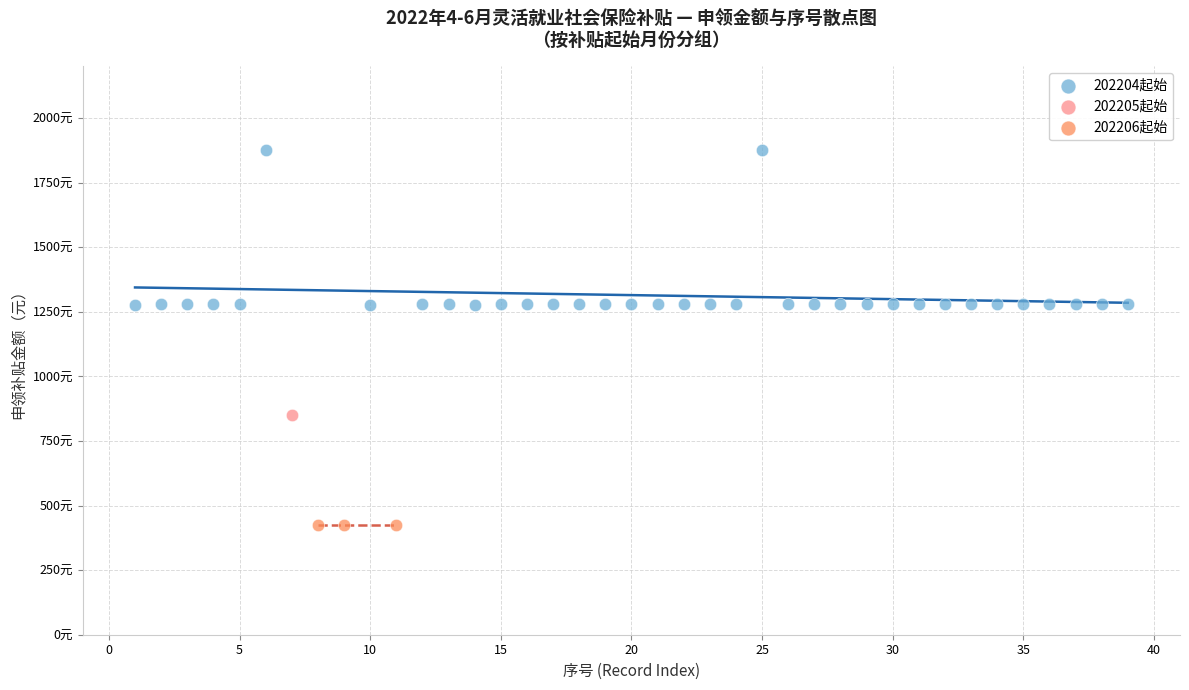

What are all the series names shown in the legend?

202204起始, 202205起始, 202206起始